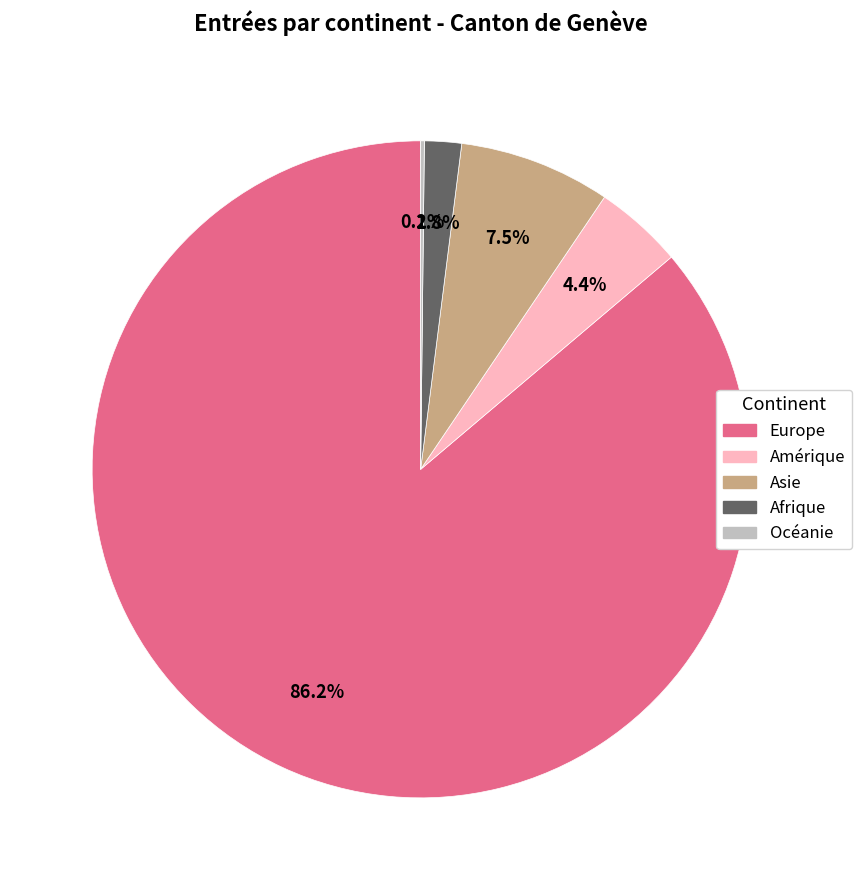

Approximately how many times larger is the value at Amérique compared to Asie?

0.6